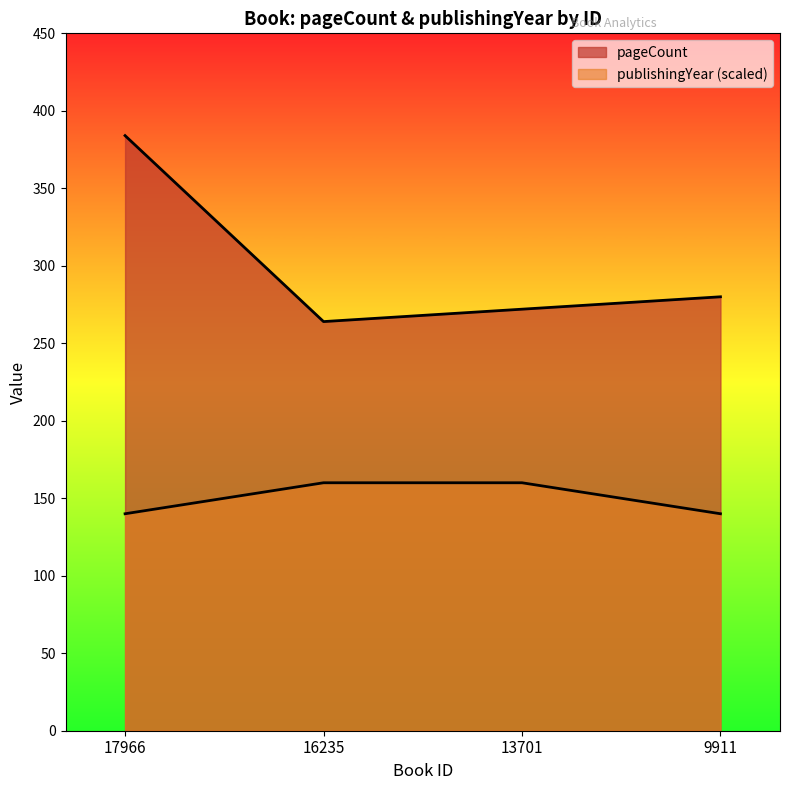

What are all the series names shown in the legend?

pageCount, publishingYear